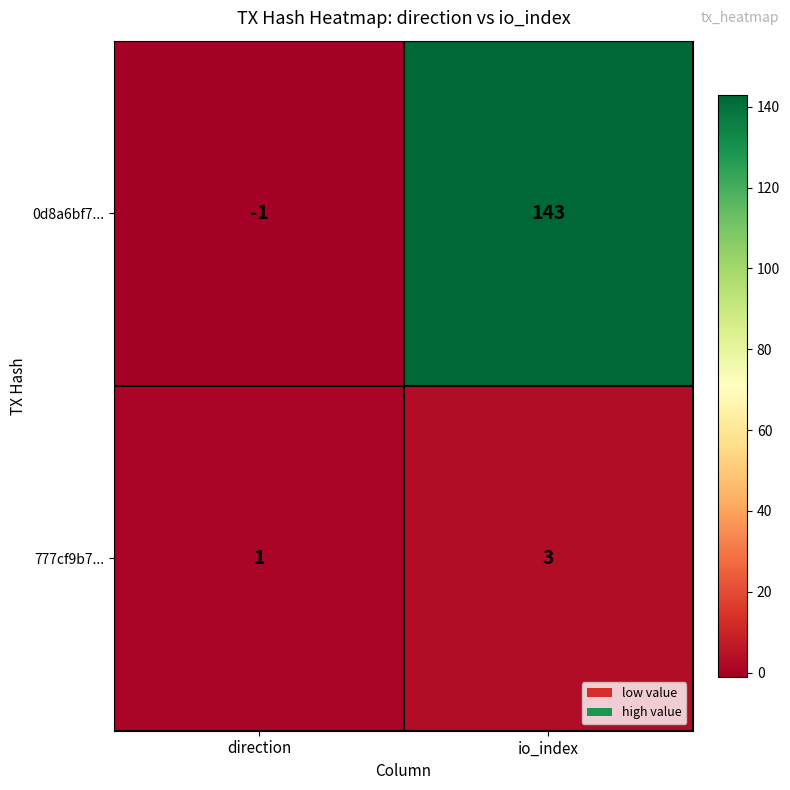

The value of 777cf9b7... at io_index is 4. True or false?

False